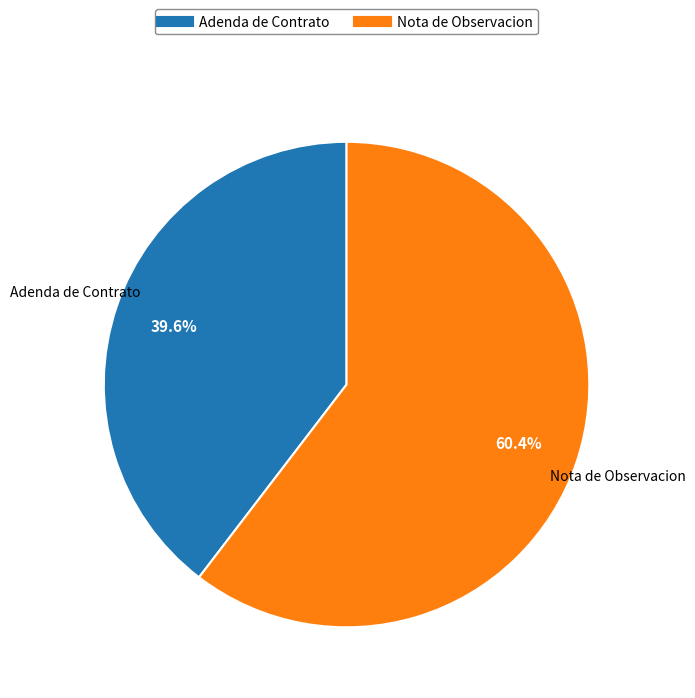

Which slice represents more than half of the pie?

Nota de Observacion